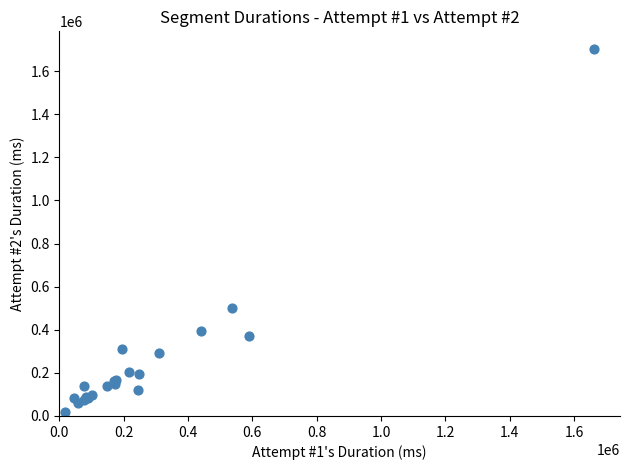

What Y value in the scatter plot is closest to 858478?

502752